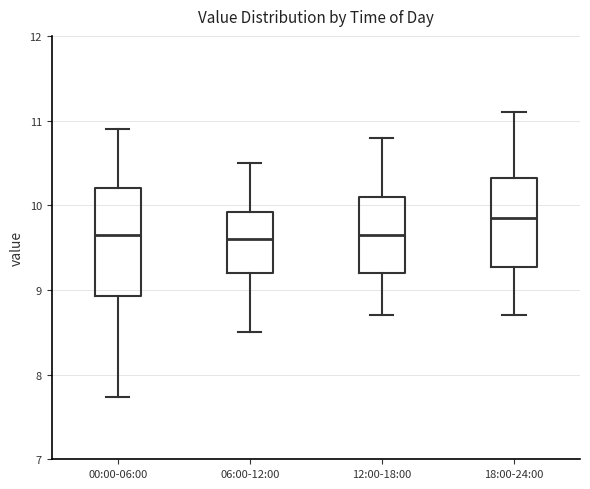

Which box is the tallest, from its lower edge to its upper edge?

00:00-06:00